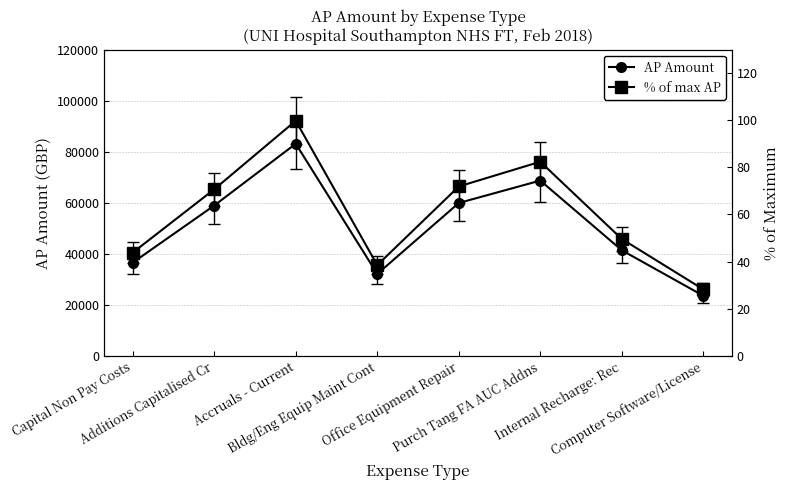

Reading left to right, transcribe all the data shown in this chart.

AP Amount: Capital Non Pay Costs=36521.4	Additions Capitalised Cr=58901.2	Accruals - Current=83114.2	Bldg/Eng Equip Maint Cont=32079.1	Office Equipment Repair=59890.6	Purch Tang FA AUC Addns=68678.4	Internal Recharge: Rec=41361.0	Computer Software/License=23533.7
% of max AP: Capital Non Pay Costs=43.8	Additions Capitalised Cr=70.7	Accruals - Current=99.8	Bldg/Eng Equip Maint Cont=38.5	Office Equipment Repair=71.9	Purch Tang FA AUC Addns=82.4	Internal Recharge: Rec=49.6	Computer Software/License=28.2